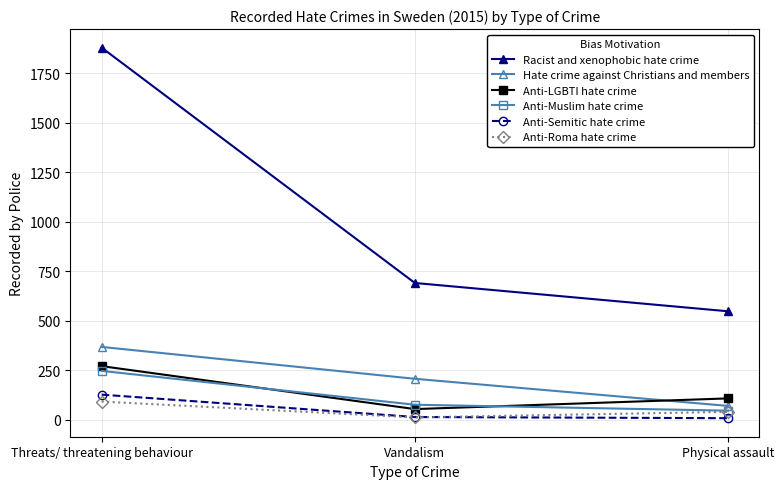

At which category is the sum across all series the highest?

Threats/ threatening behaviour